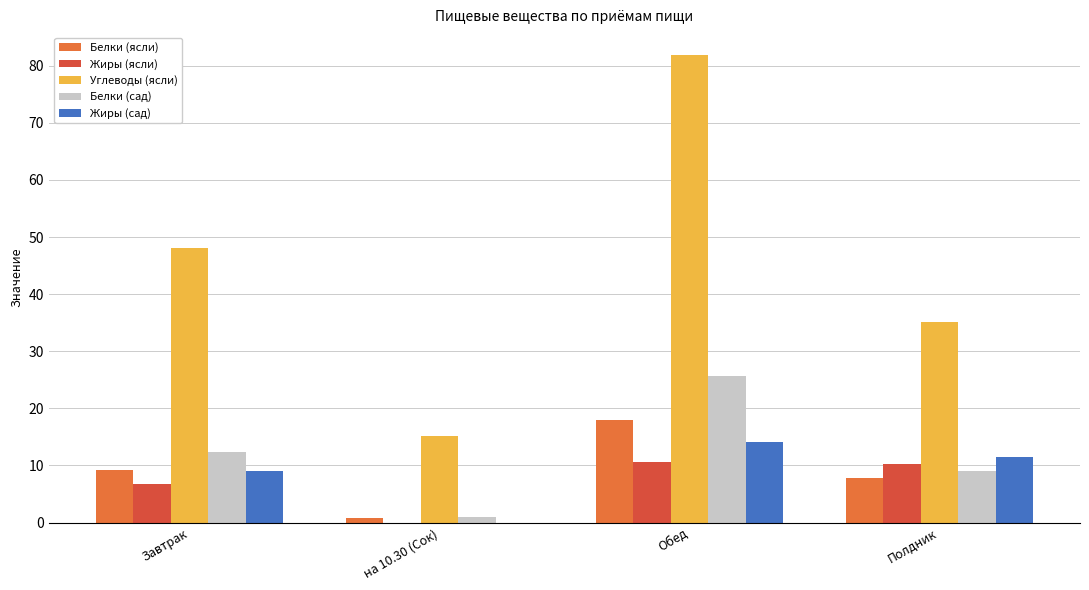

What is the sum of the Углеводы (ясли) values at Завтрак and на 10.30 (Сок)?

63.3